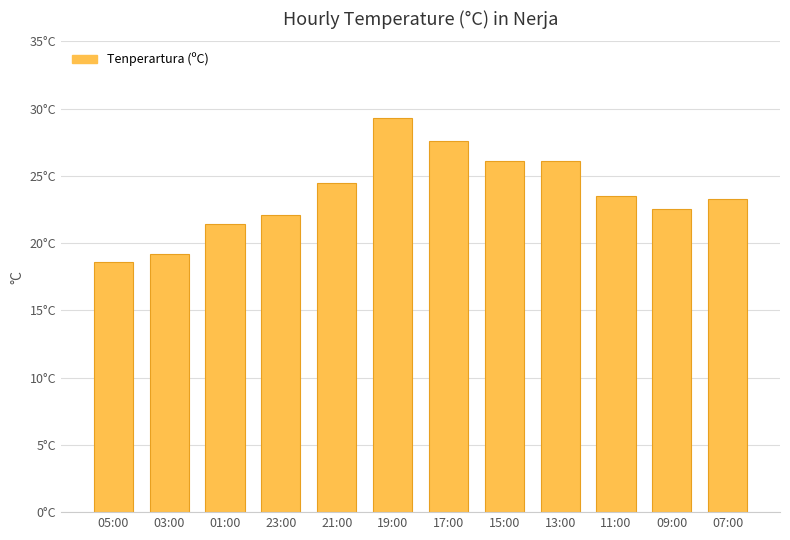

Reading left to right, what are all the values shown in this chart?

18.6	19.2	21.4	22.1	24.5	29.3	27.6	26.1	26.1	23.5	22.5	23.3